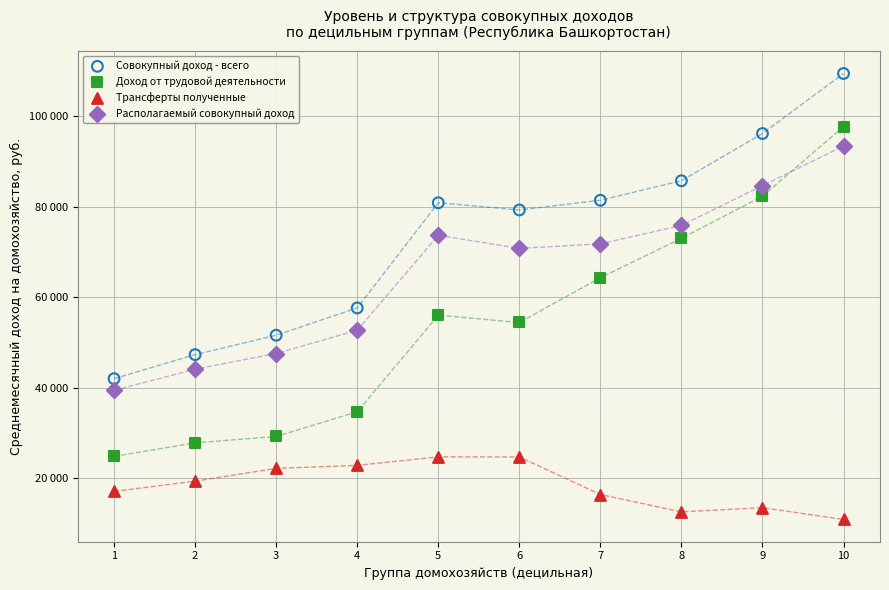

Which series has the widest spread of Y values?

Доход от трудовой деятельности